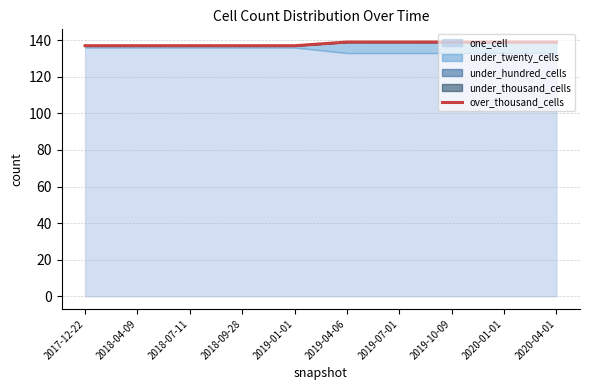

Count the number of categories in the chart.

10